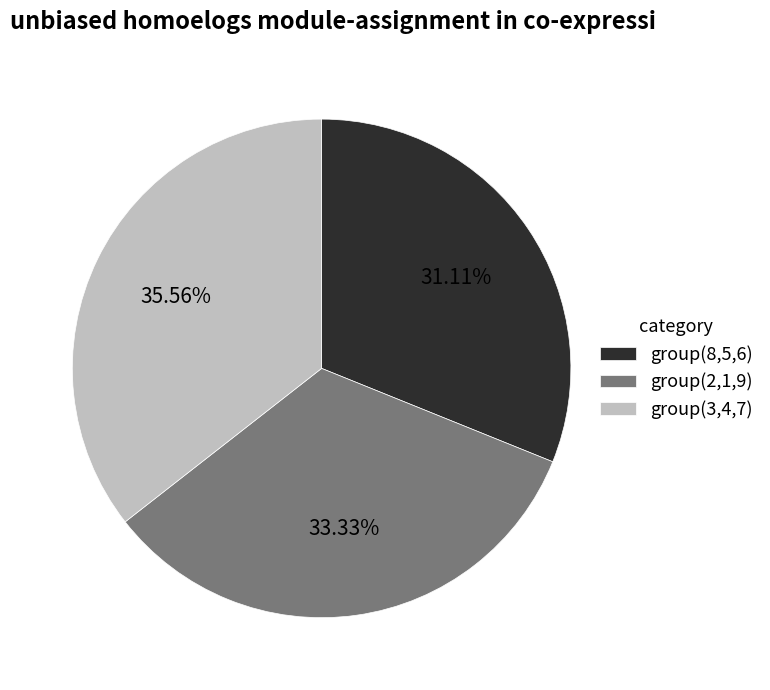

To the nearest percent, what is the average slice percentage?

33%